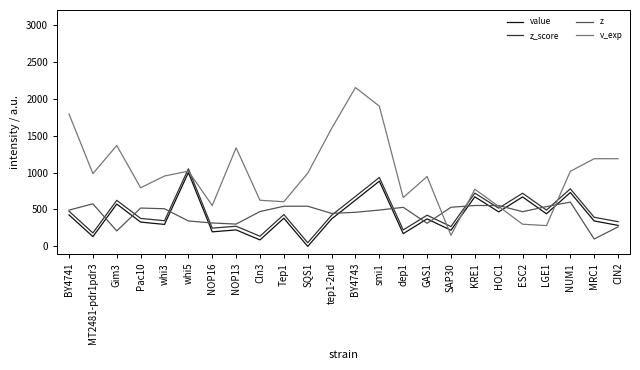

What is the average value of the value series?

412.6